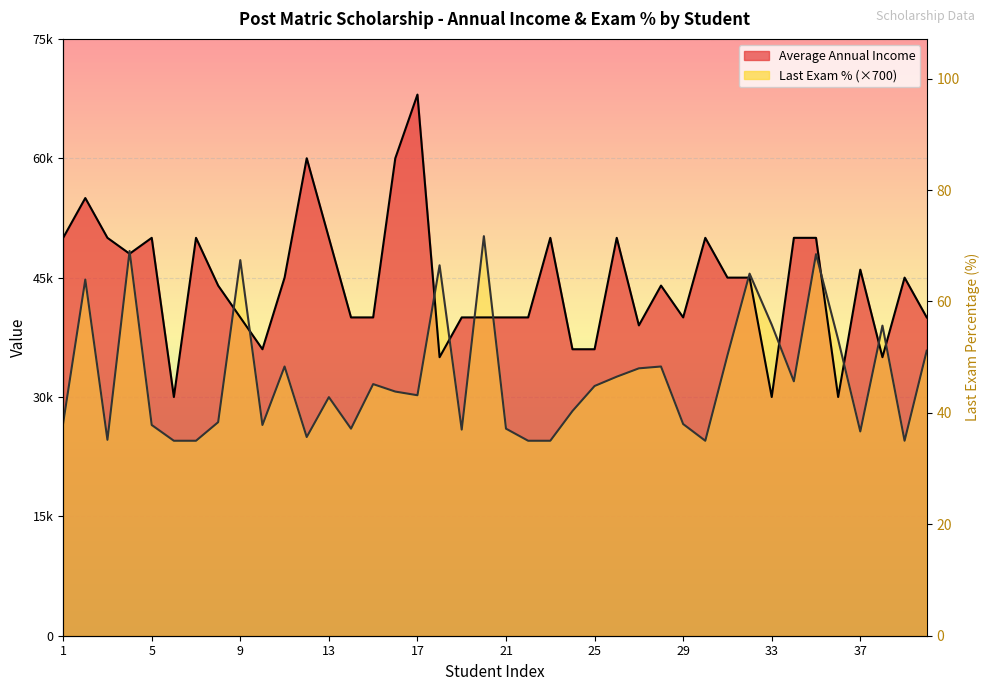

Rank the series at 35 from highest to lowest value.

Average Annual Income, Average Last Exam Percentage